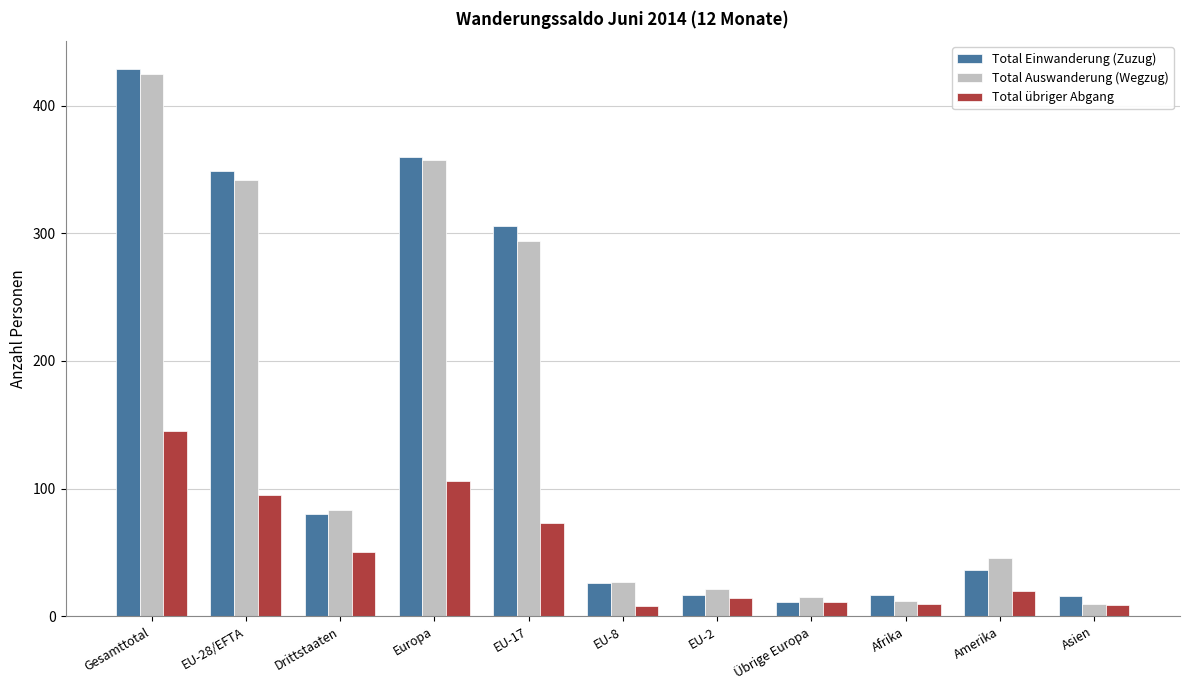

What is the label of the 8th bar from the left?

Übrige Europa